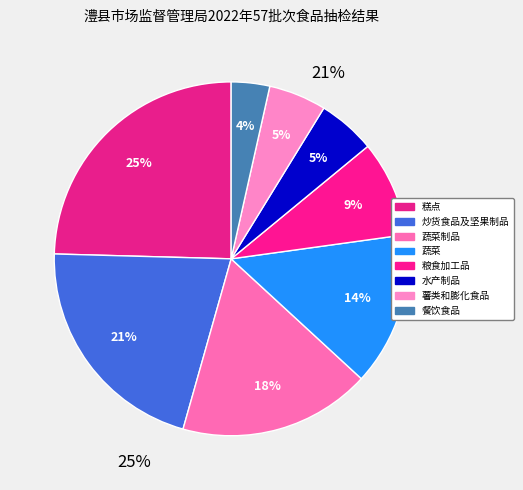

Is it true that 蔬菜制品 is 25% of the pie?

False